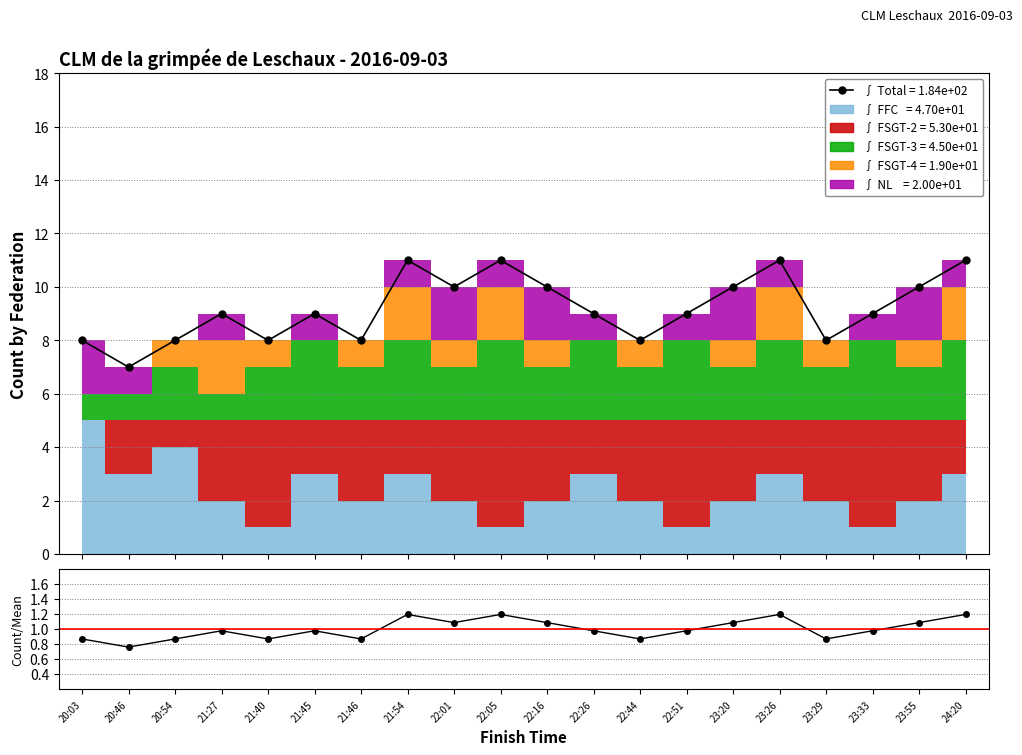

Does the chart display data point markers on the line(s)?

Yes